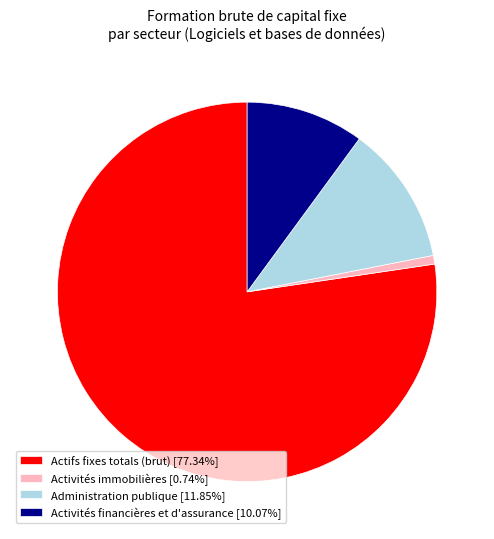

What is the ratio of the value at Administration publique [11.85%] to the value at Activités immobilières [0.74%]?

16.1